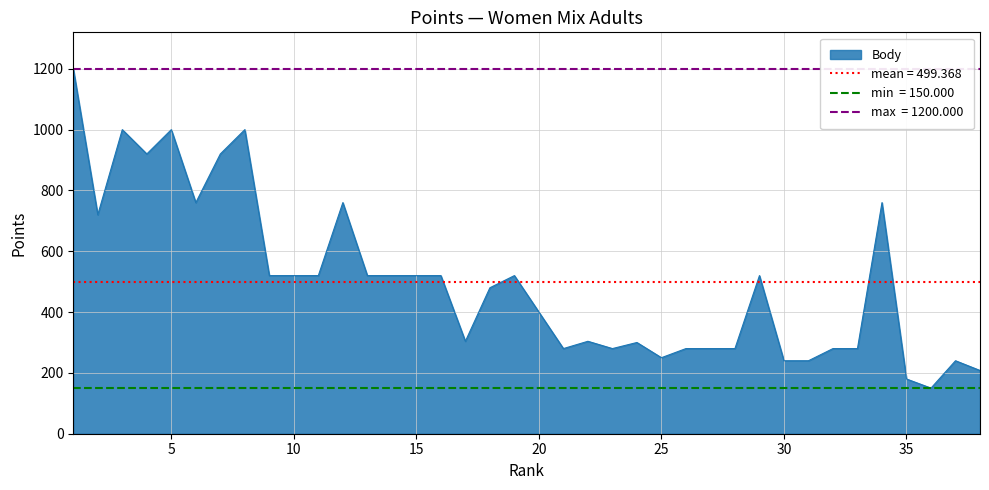

What is the value of the 30th point from the left?

240